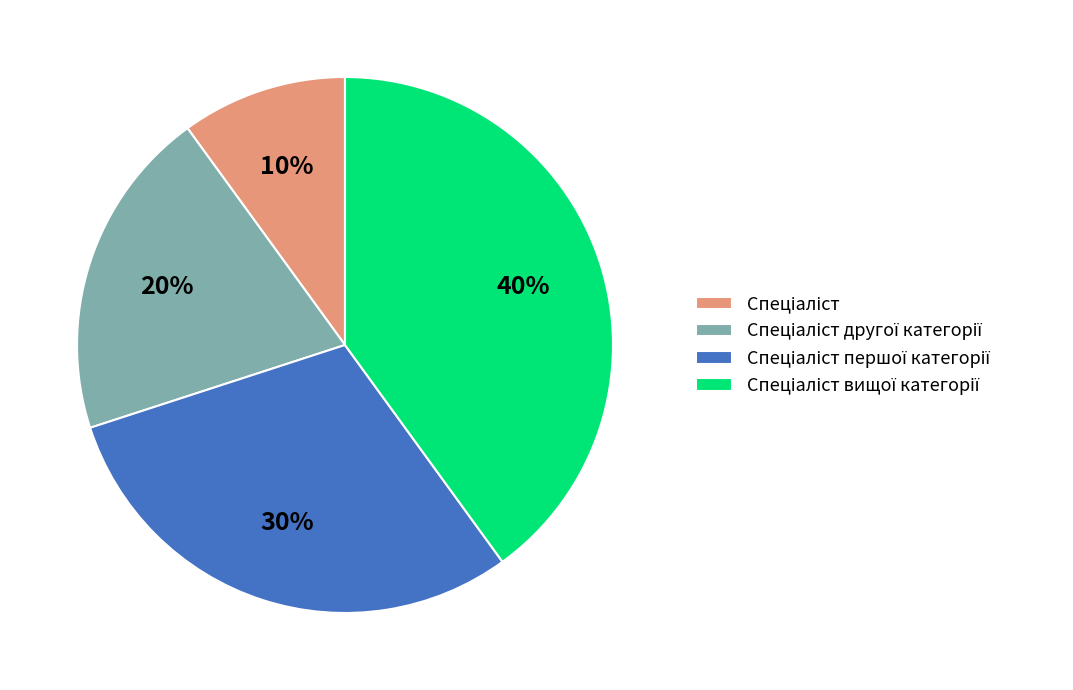

To the nearest percent, what is the average slice percentage?

25%